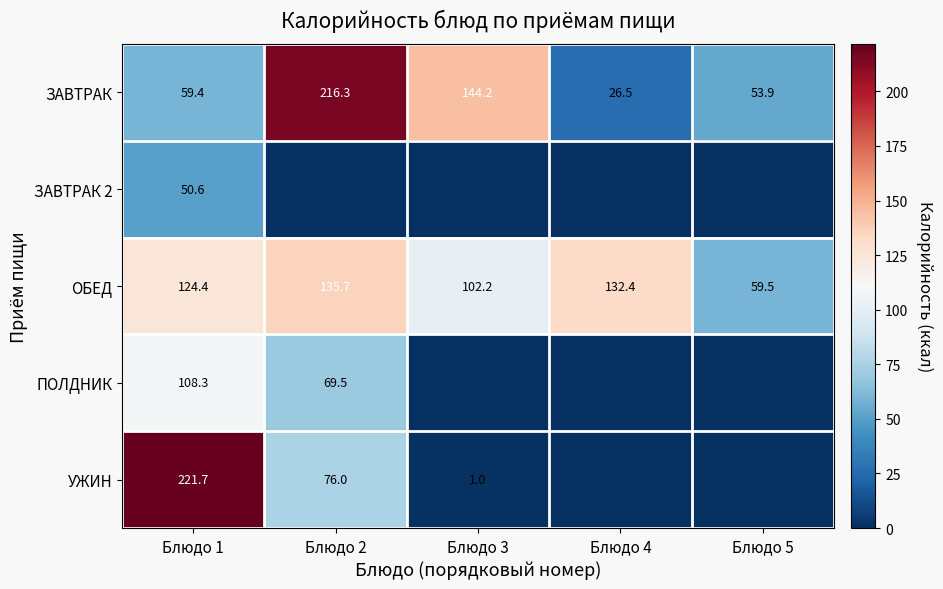

How many distinct data groups are displayed?

5